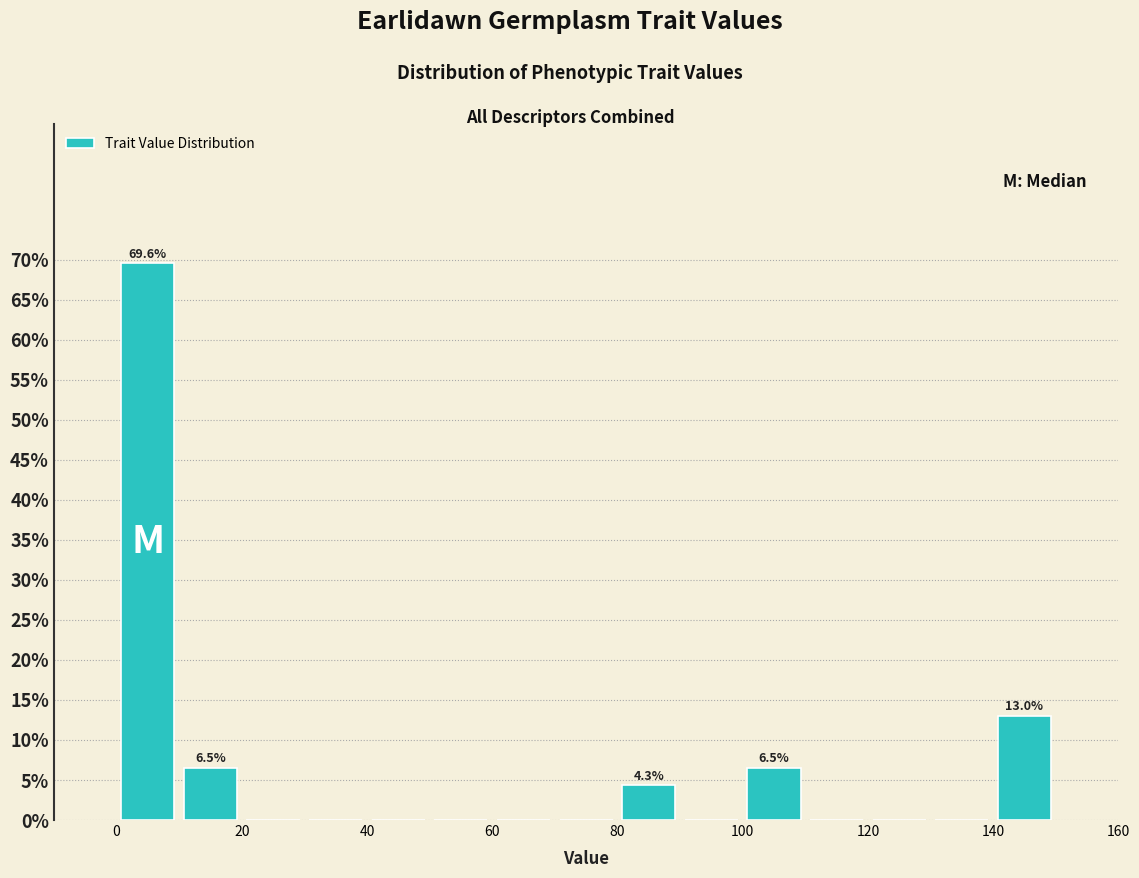

Which range on the x-axis has the tallest bar?

0 to 10